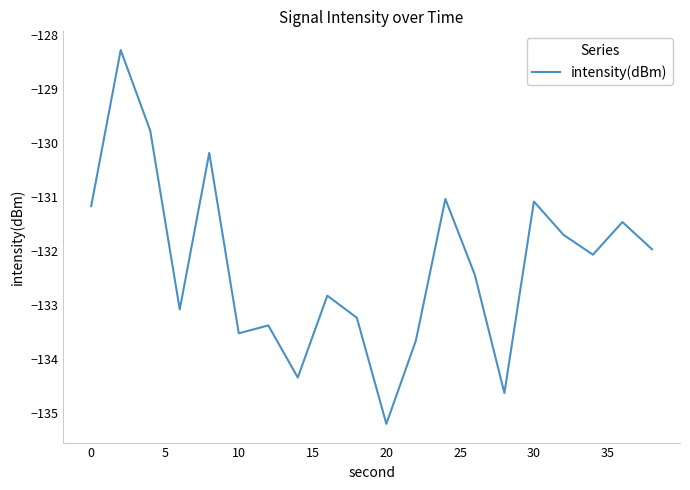

How many values exceed -132?

9